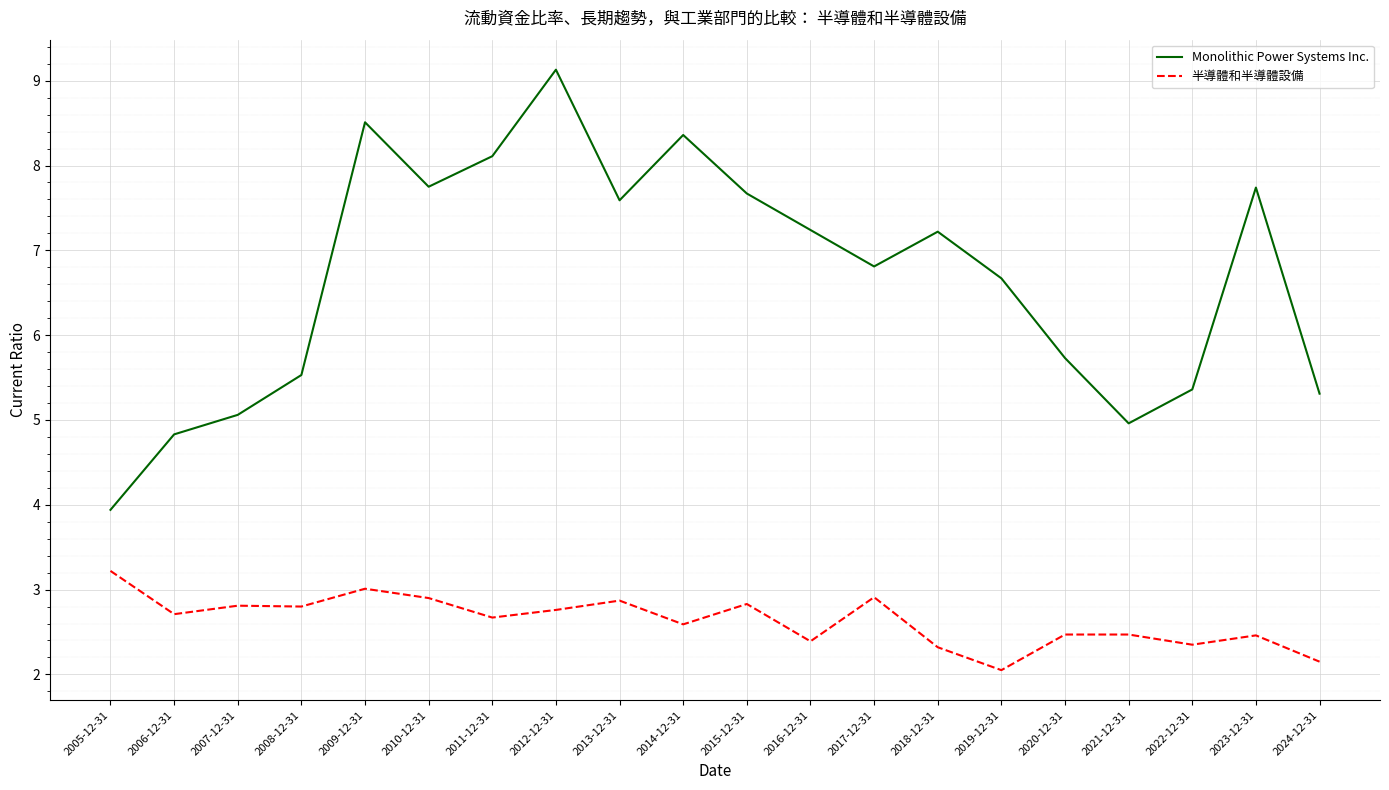

List the series in order of their peak value, lowest first.

半導體和半導體設備, Monolithic Power Systems Inc.